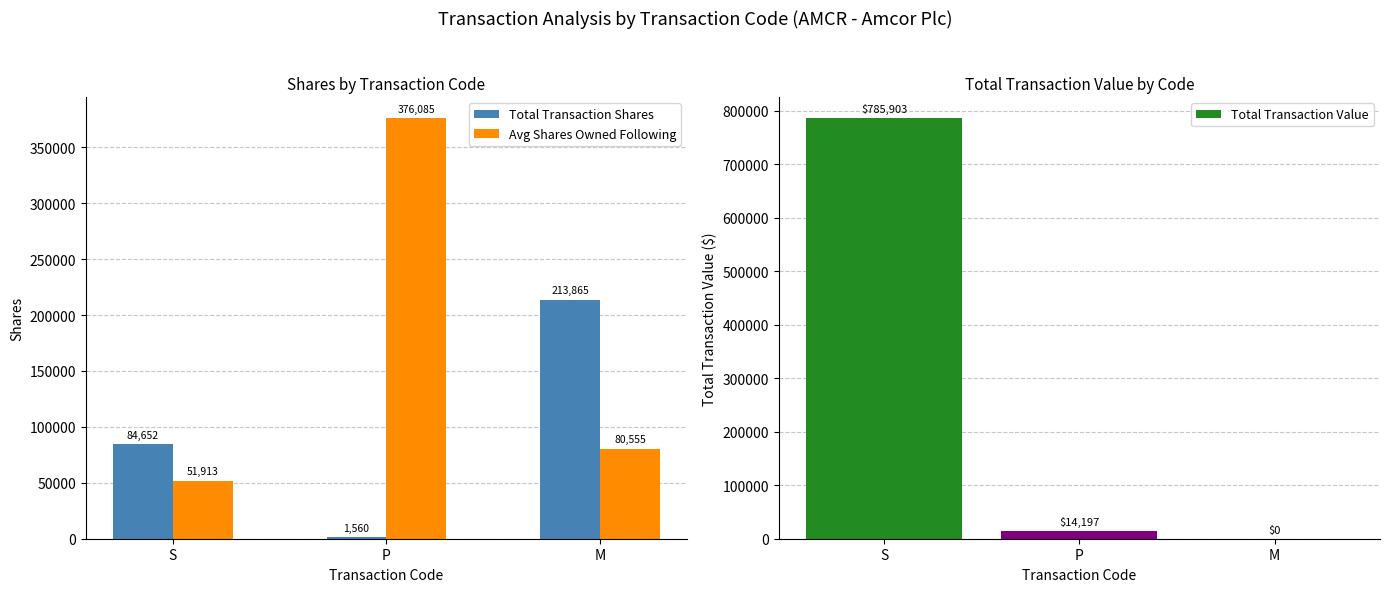

Which series has the widest spread of values?

Total Transaction Value